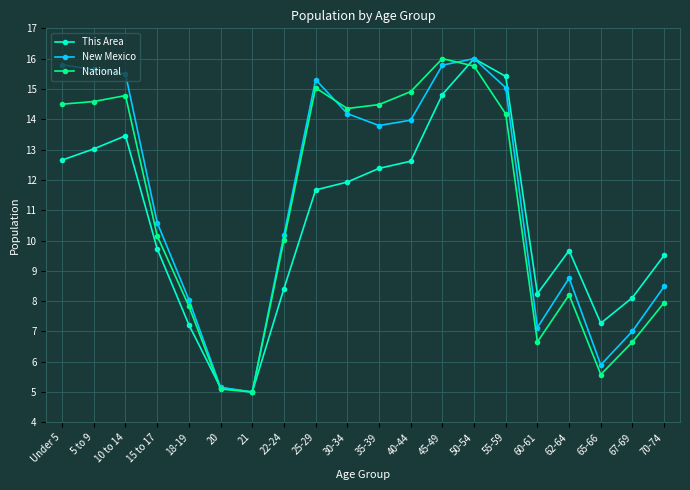

Rank the series at 70-74 from highest to lowest value.

This Area, New Mexico, National